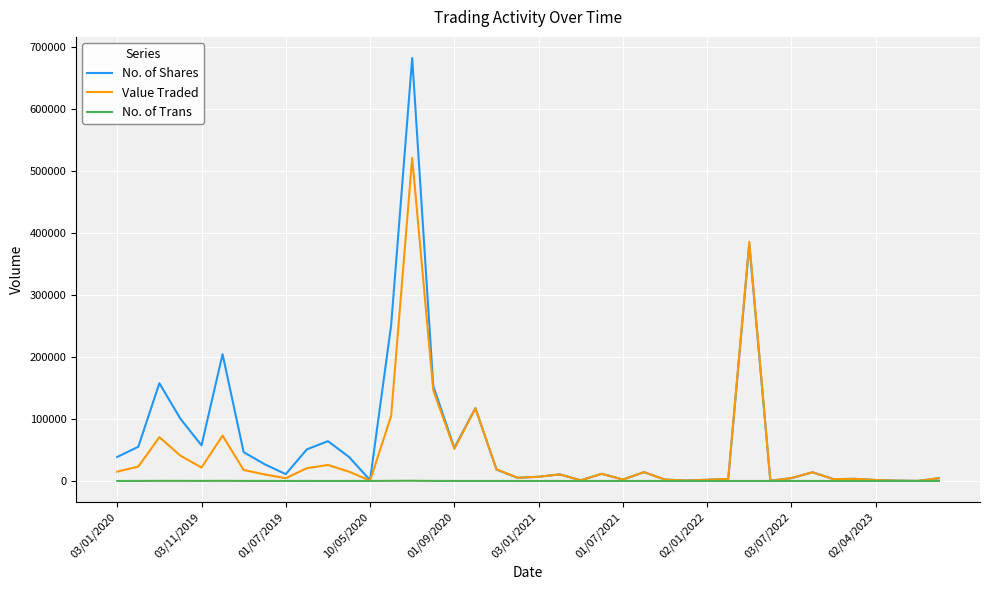

Rank the series by their average value, from highest to lowest.

No. of Shares, Value Traded, No. of Trans